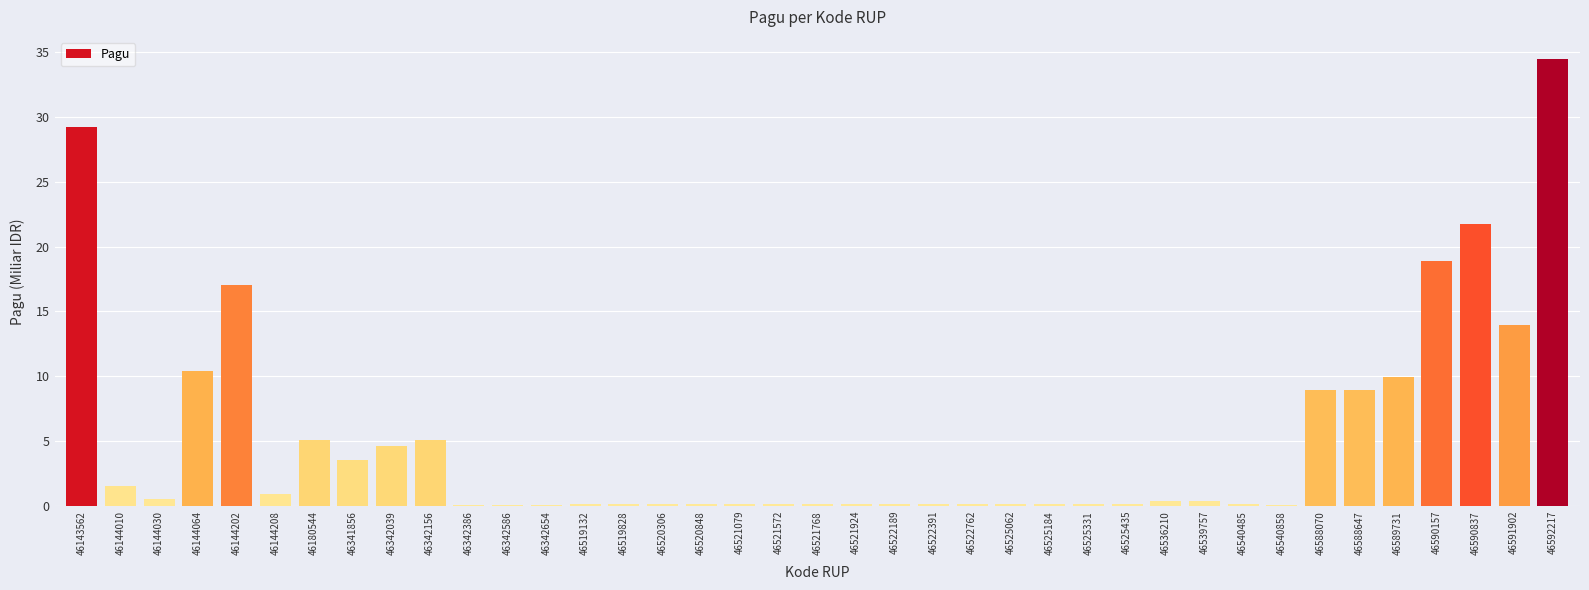

The value at 46519828 is 0.2. True or false?

True